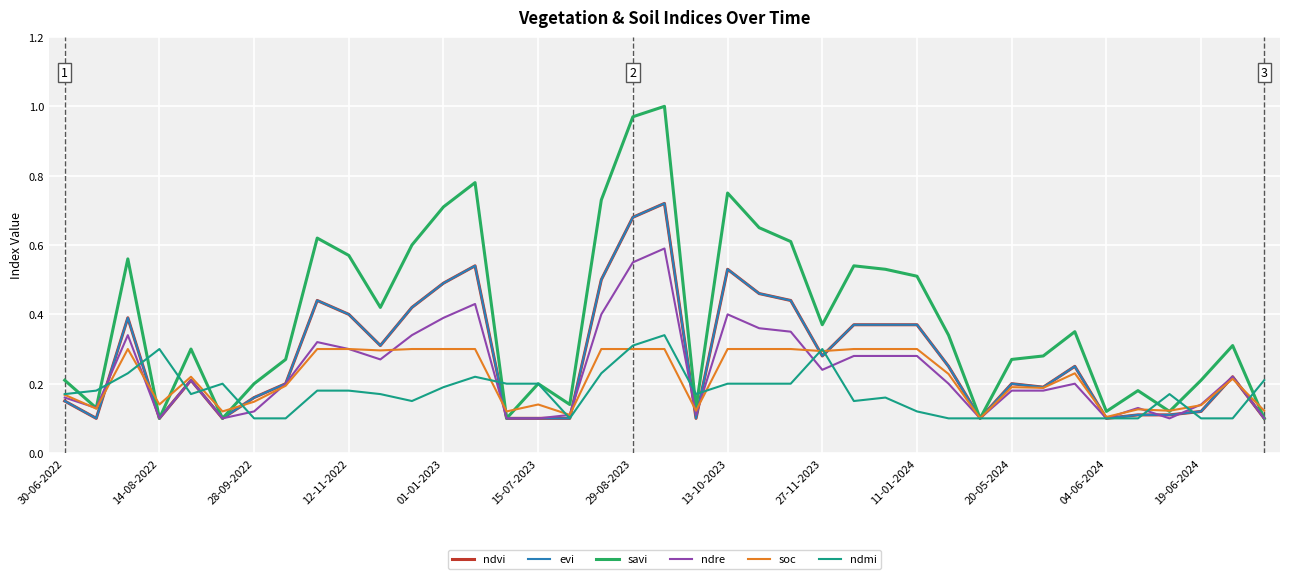

What is the greatest value displayed?

1.0